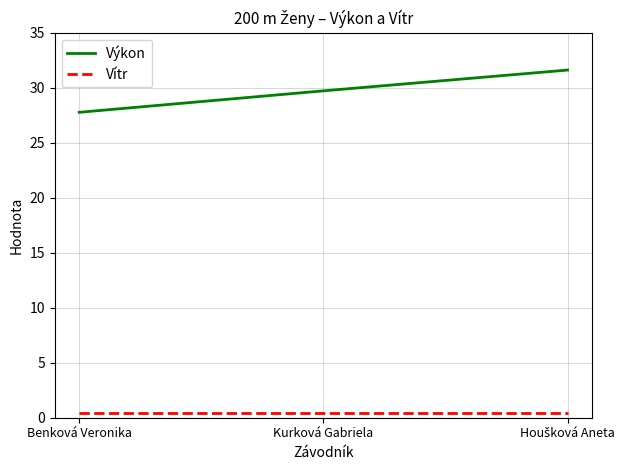

True or false: Vítr has a value of 0.4 at Benková Veronika.

True